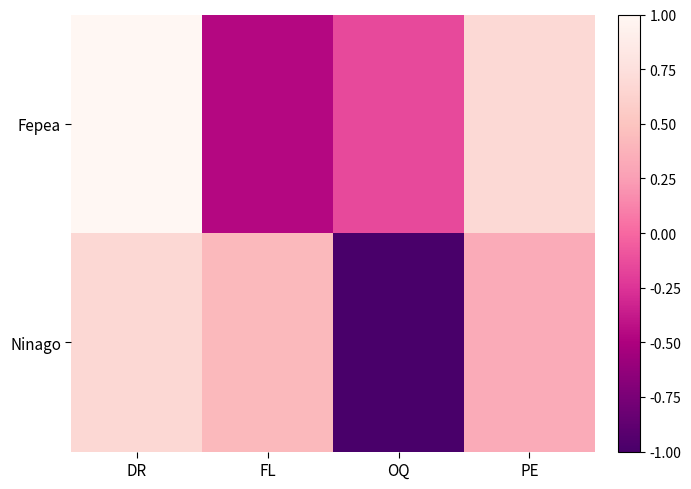

Reading left to right, list all the values displayed in this chart.

Fepea: DR=1.0	FL=-0.5	OQ=-0.1	PE=0.7
Ninago: DR=0.7	FL=0.4	OQ=-1.0	PE=0.3